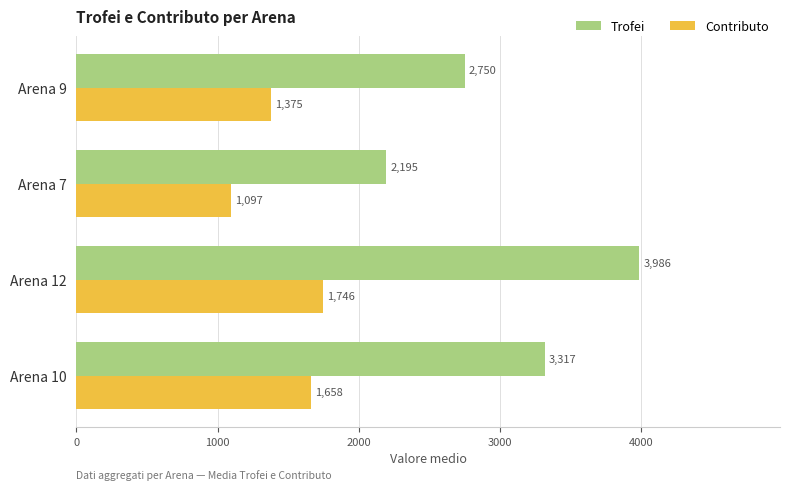

What is the maximum value shown in the chart?

3985.6